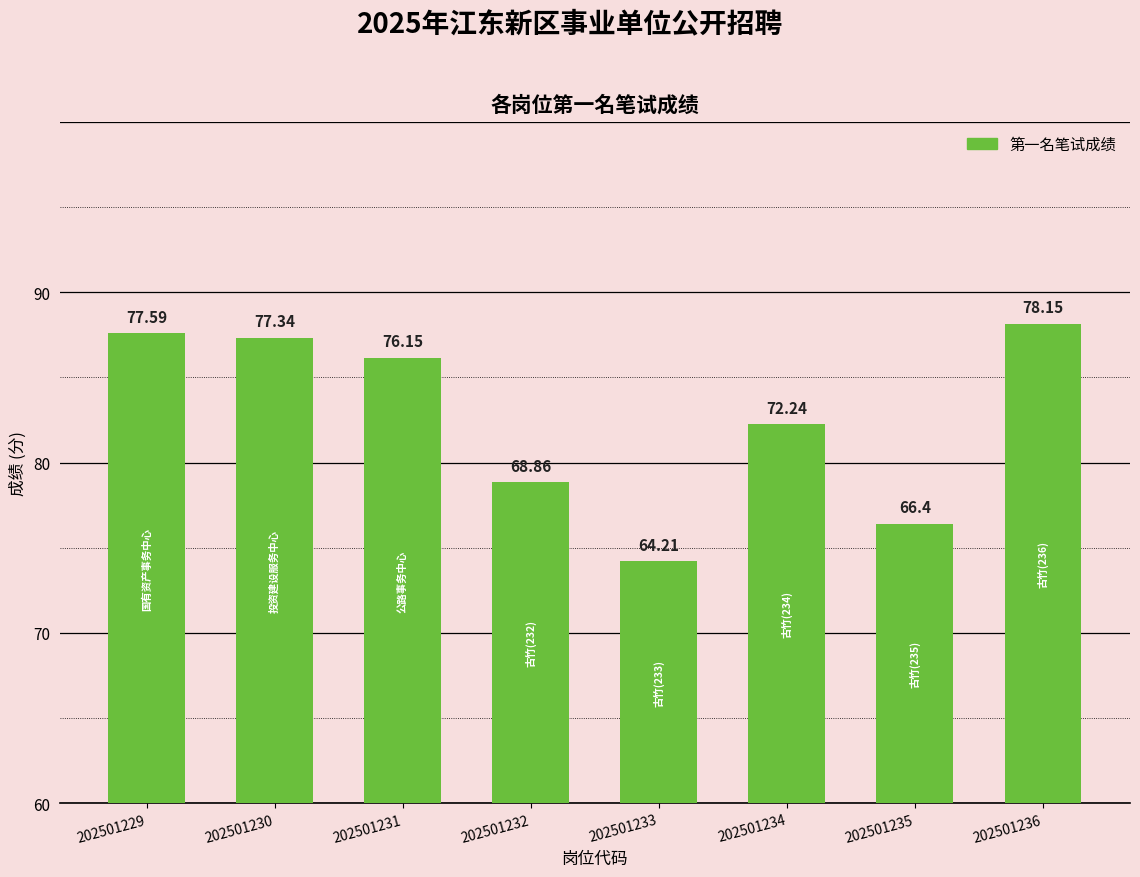

What is the value of the 1st bar from the left?

77.6